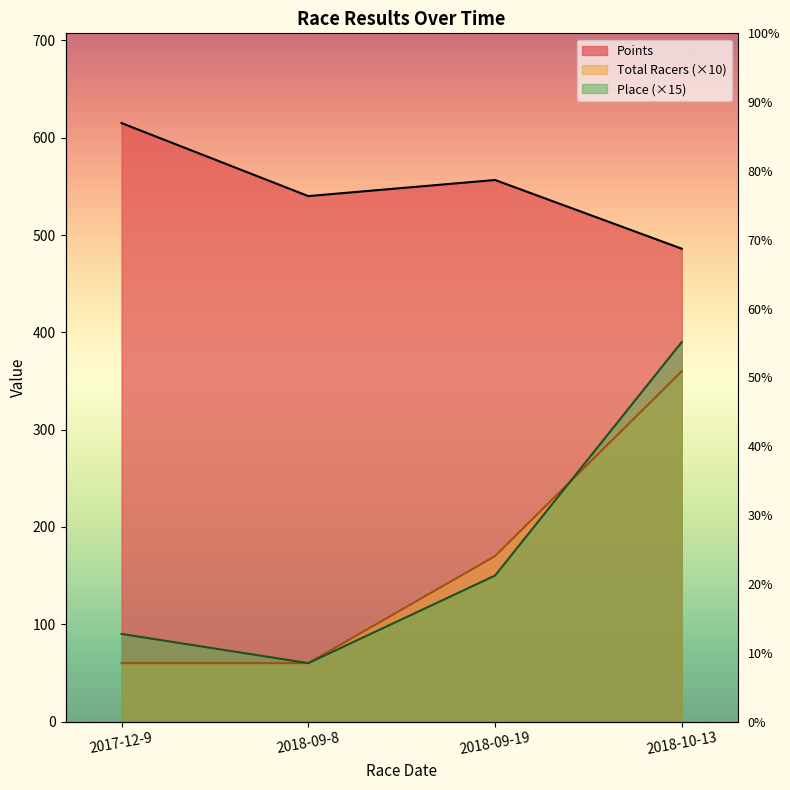

Reading right to left, transcribe all the data shown in this chart.

Place: 2018-10-13=390.0	2018-09-19=150.0	2018-09-8=60.0	2017-12-9=90.0
Points: 2018-10-13=486.0	2018-09-19=556.6	2018-09-8=540.0	2017-12-9=615.0
Total Racers: 2018-10-13=360.0	2018-09-19=170.0	2018-09-8=60.0	2017-12-9=60.0